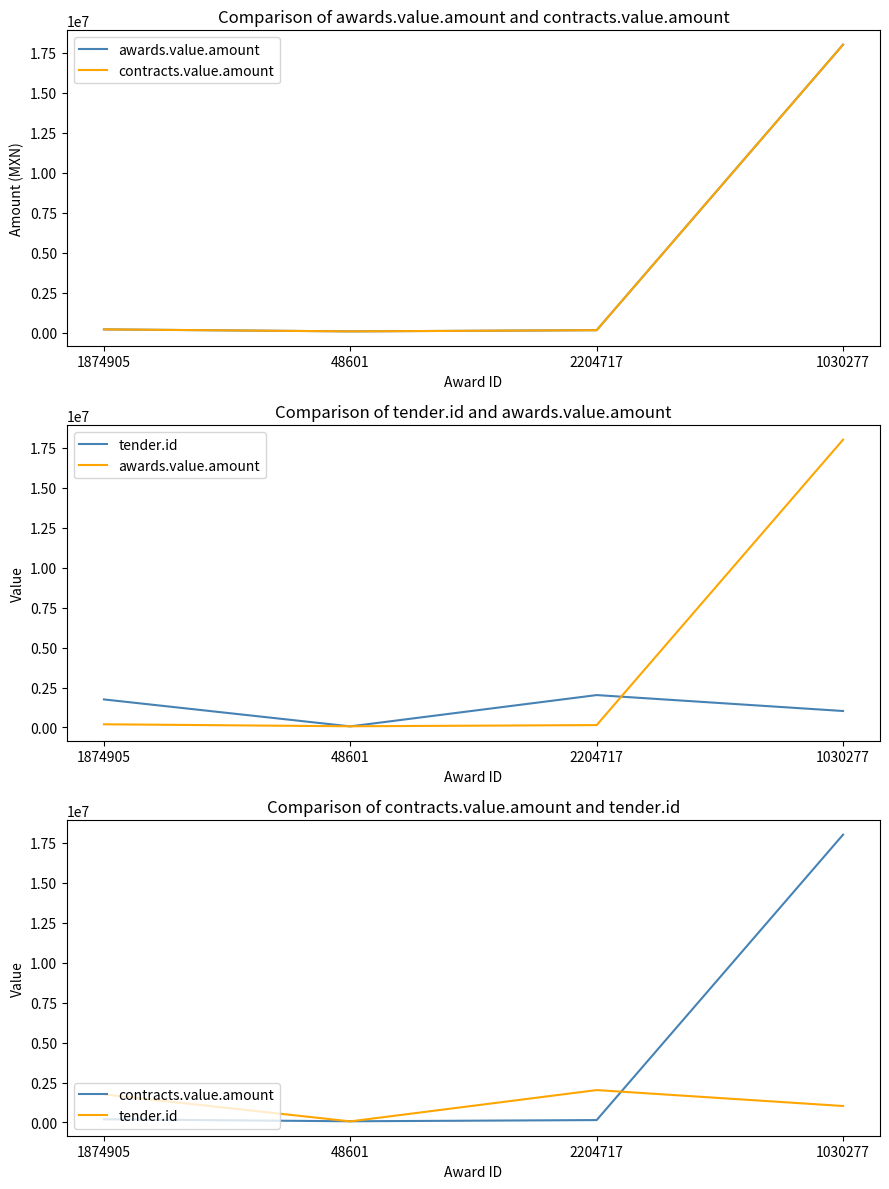

How many data points in contracts.value.amount are above 200000?

1